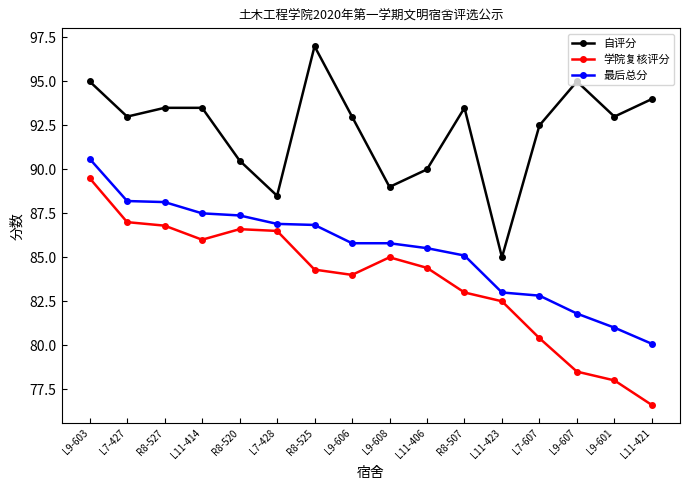

Which series has the largest total across all categories?

自评分